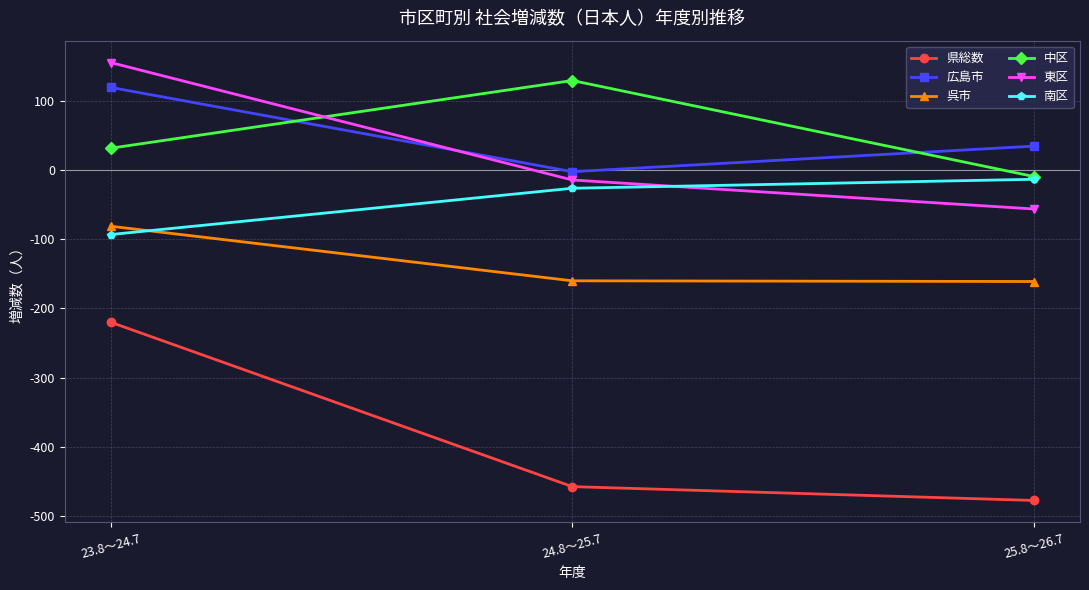

Between 24.8～25.7 and 25.8～26.7, which series saw the biggest shift?

中区